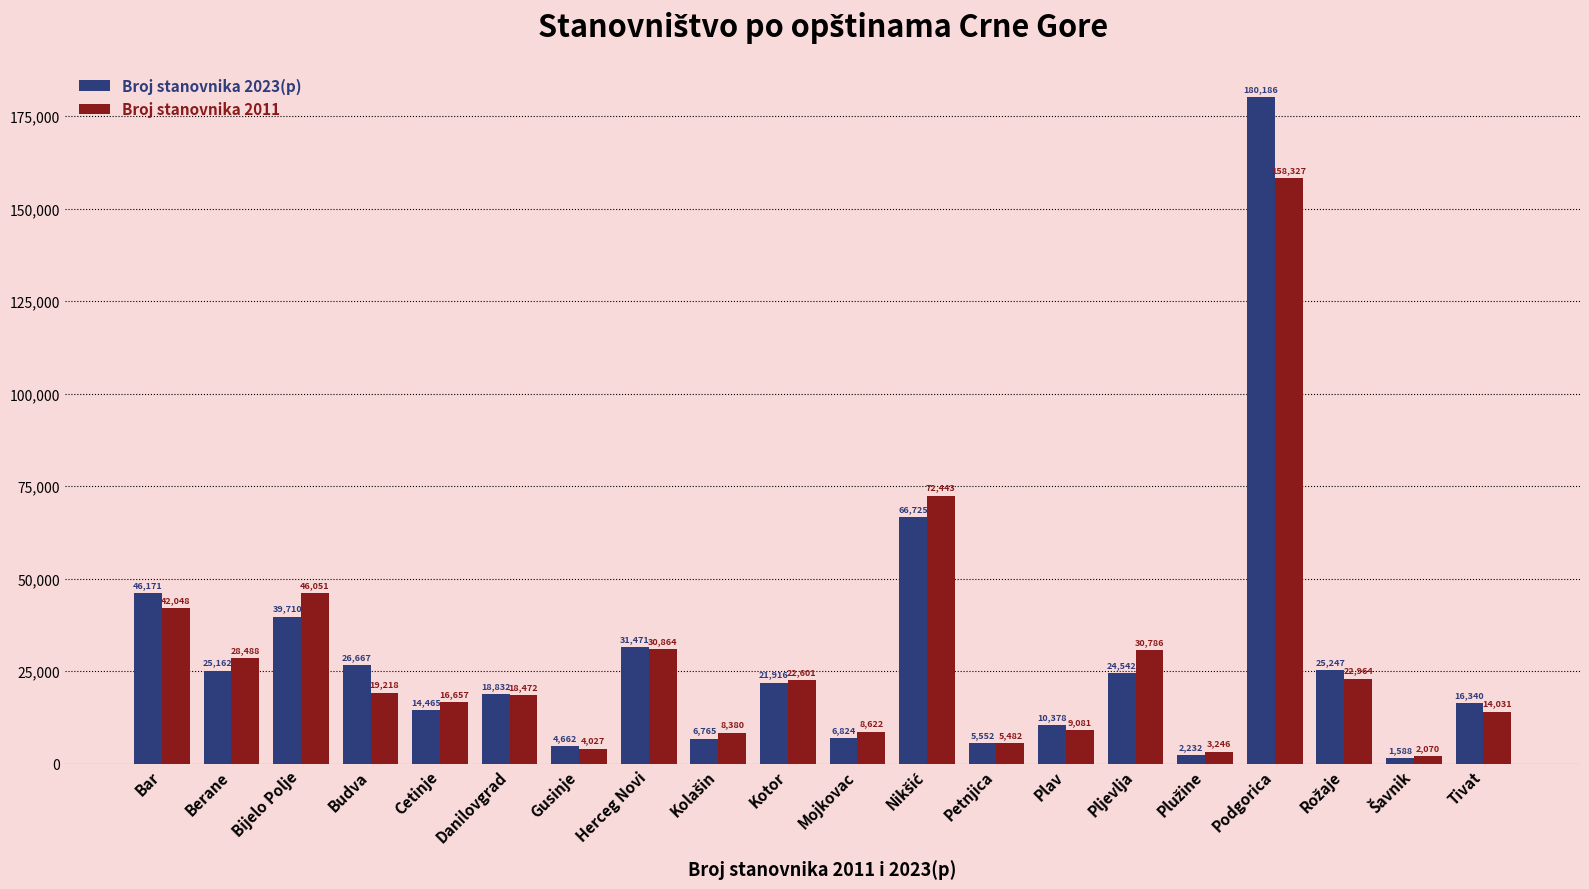

What is the approximate value of Broj stanovnika 2011 at Gusinje?

4027